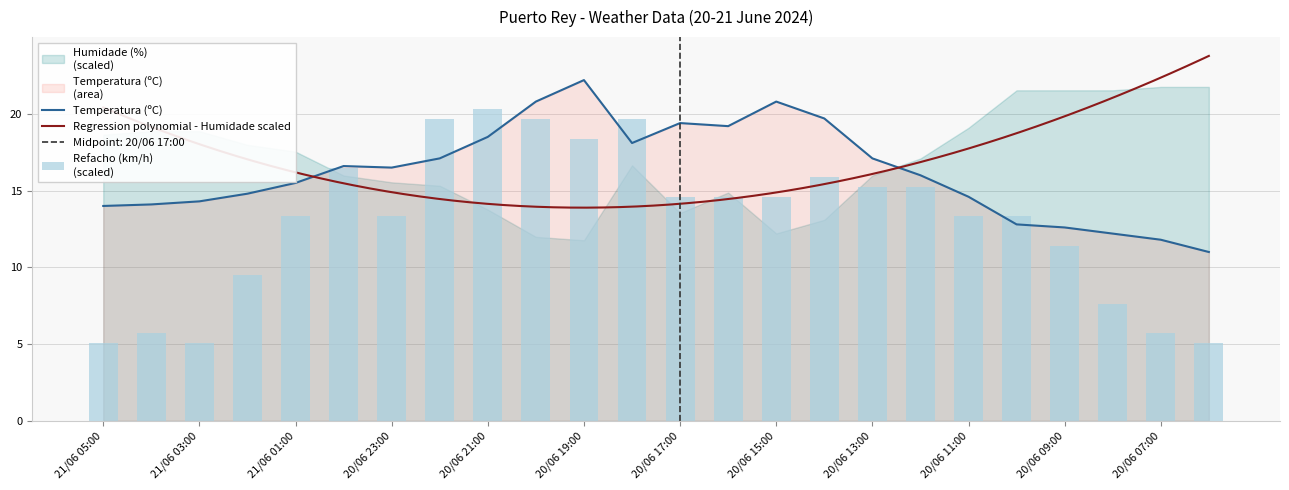

What is the difference between the maximum and minimum values in the Refacho (km/h) series?

15.2